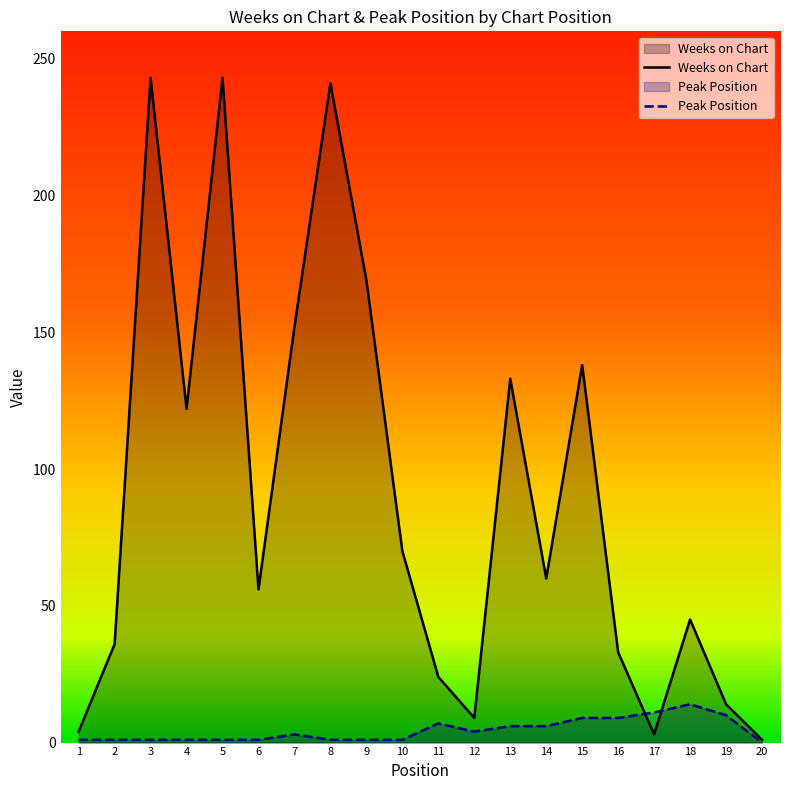

What is the difference between the Weeks on Chart values at 13 and 3?

110